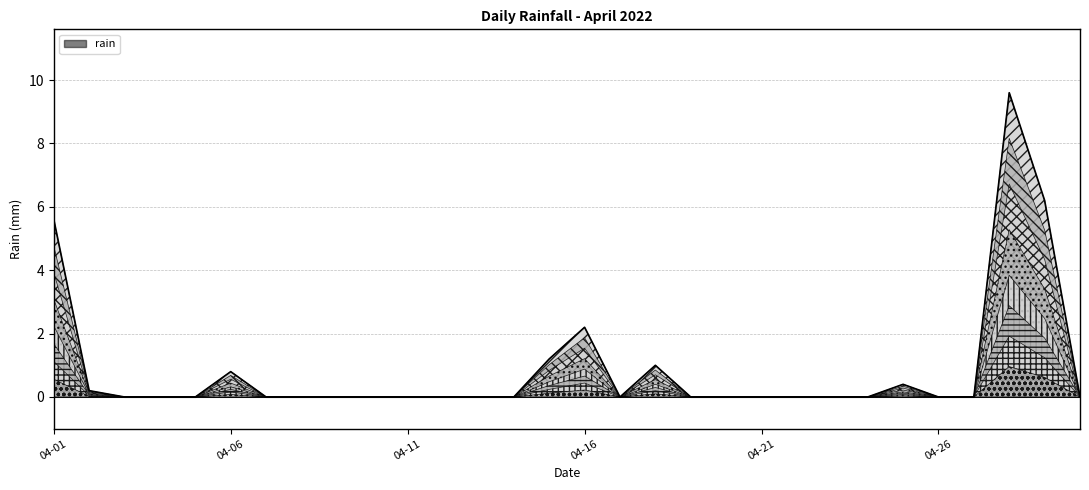

The value at 04-16 is 2.2. True or false?

True